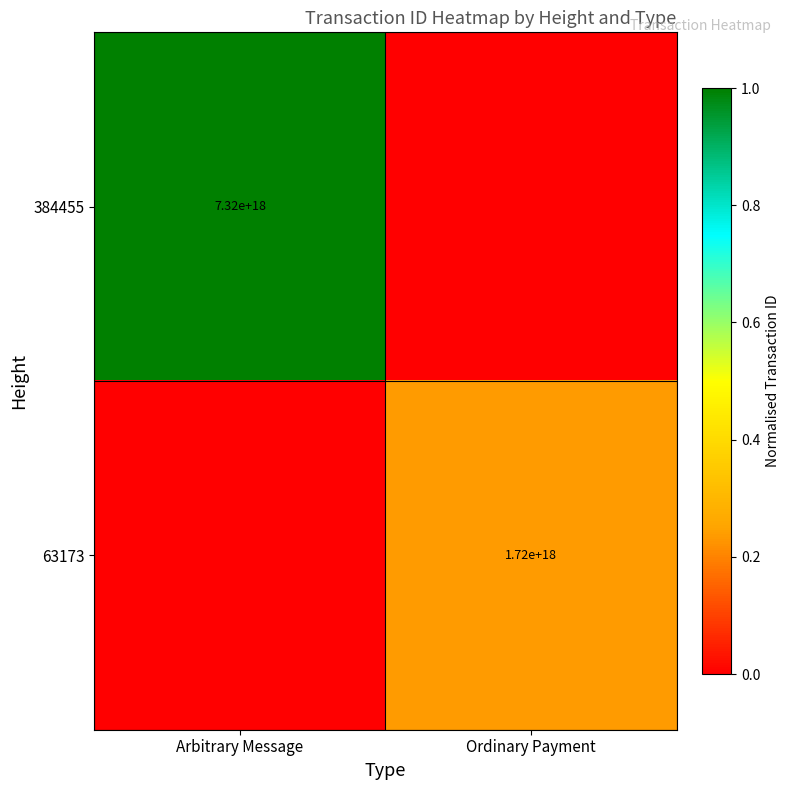

The 63173 series shows 1720000000000000000 at Ordinary Payment. True or false?

True